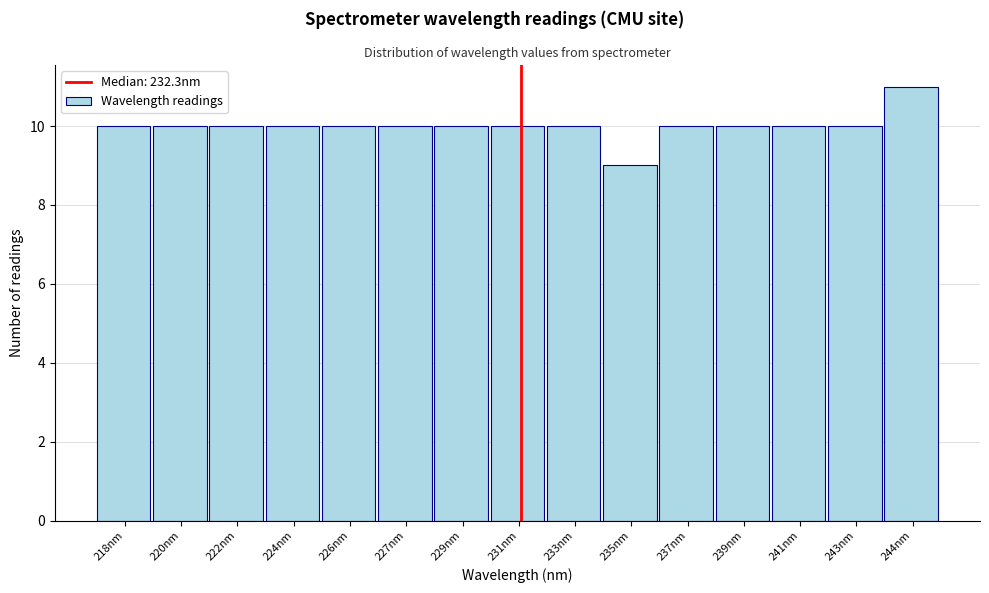

Reading left to right, what are all the values shown in this chart?

218nm=10	220nm=10	222nm=10	224nm=10	226nm=10	227nm=10	229nm=10	231nm=10	233nm=10	235nm=9	237nm=10	239nm=10	241nm=10	243nm=10	244nm=11